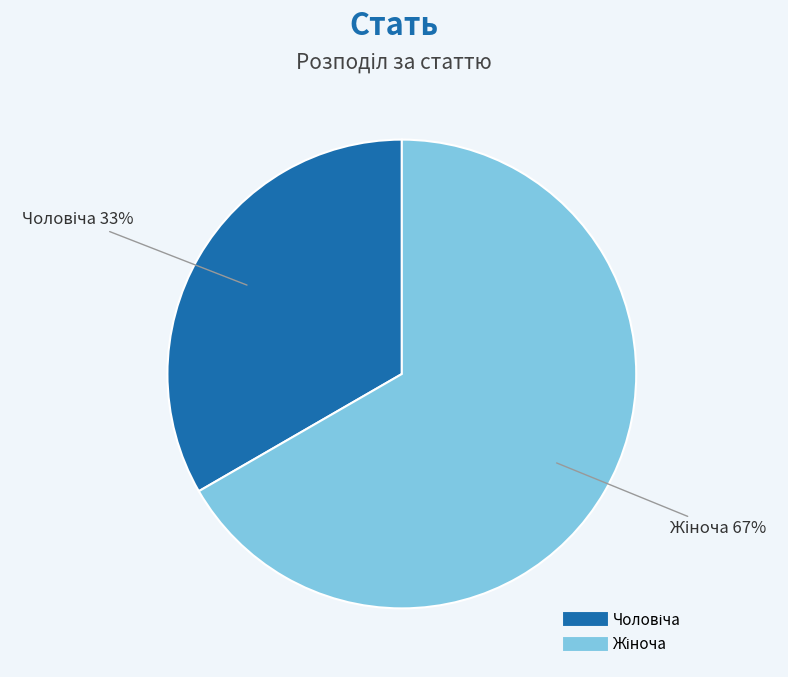

Count the number of slices in the pie.

2